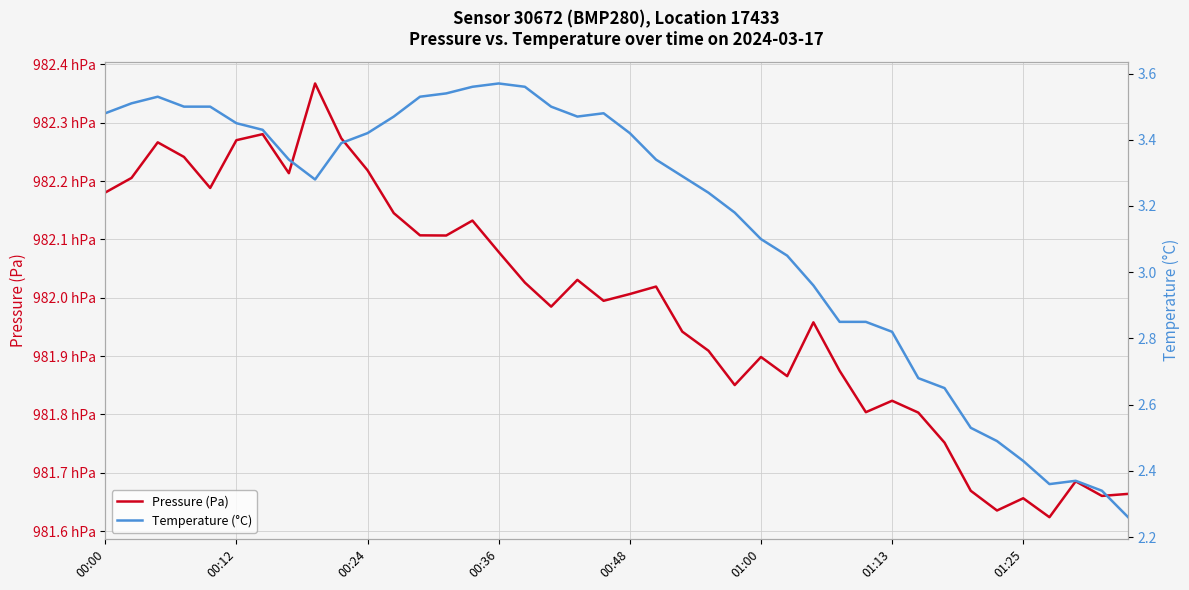

How many lines are shown in the chart?

2